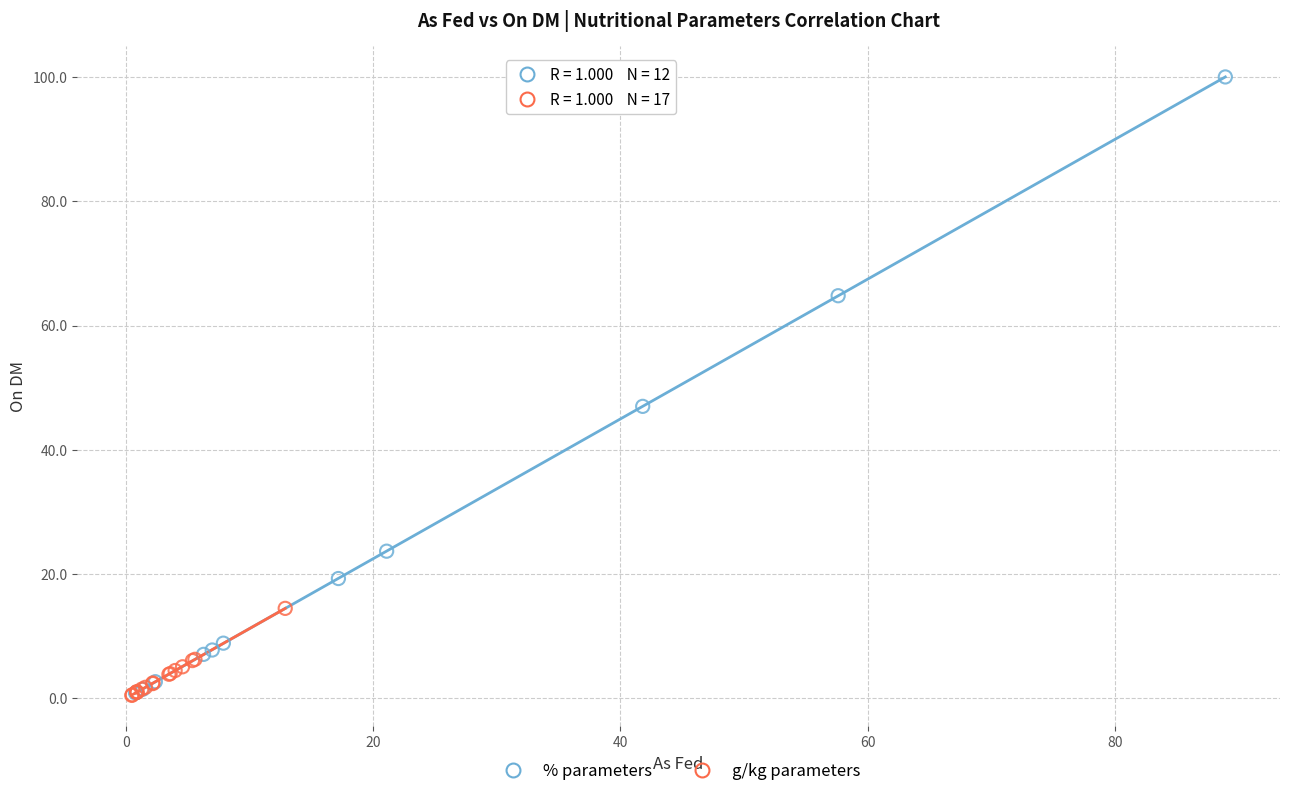

Which series has the largest Y range (max minus min)?

% parameters